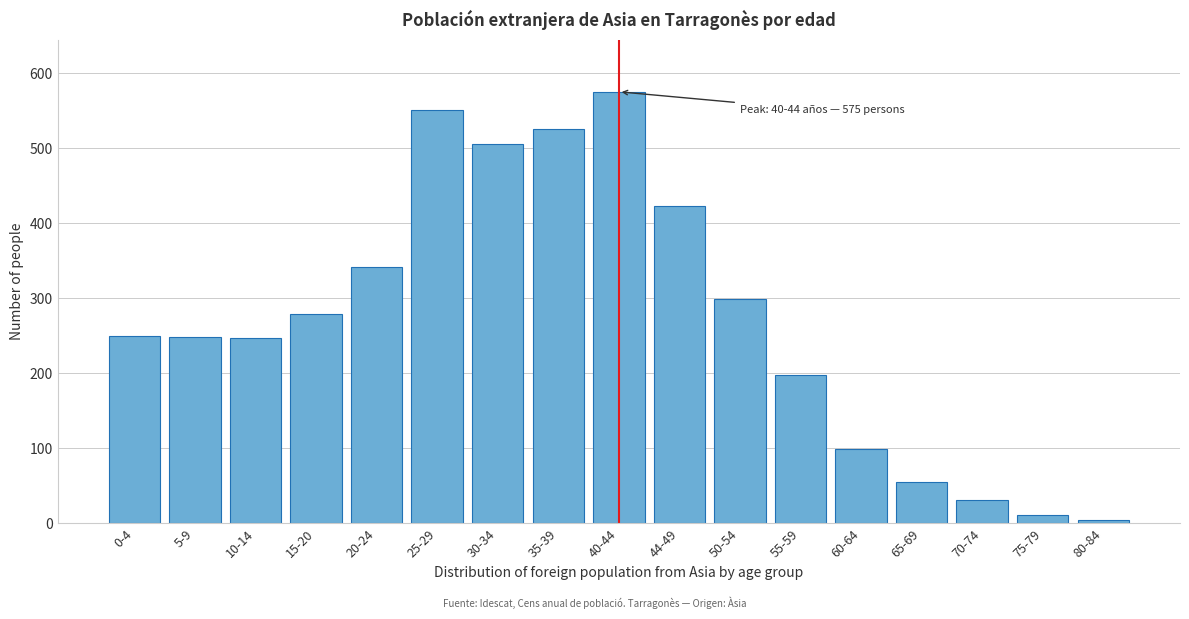

At which category does the chart reach its peak across all series?

40-44